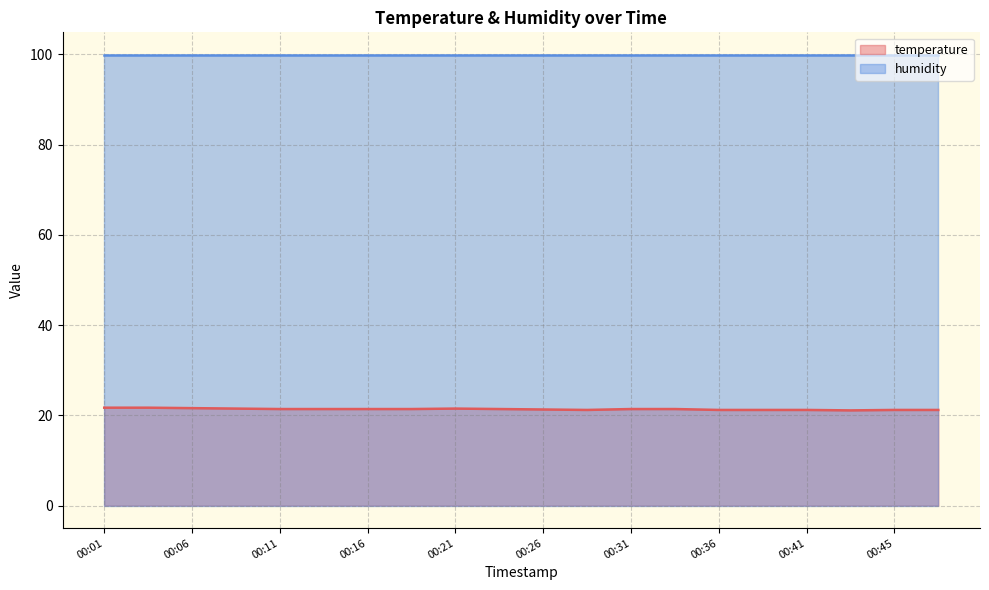

Which label corresponds to the largest value in the chart?

00:01